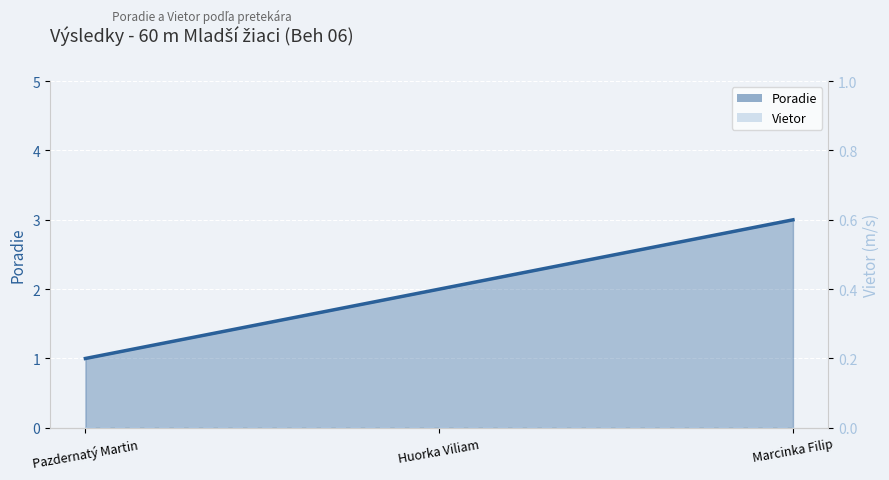

Reading left to right, extract all data points from this chart.

Poradie (line): Pazdernatý Martin=1	Huorka Viliam=2	Marcinka Filip=3
Vietor (line): Pazdernatý Martin=0	Huorka Viliam=0	Marcinka Filip=0